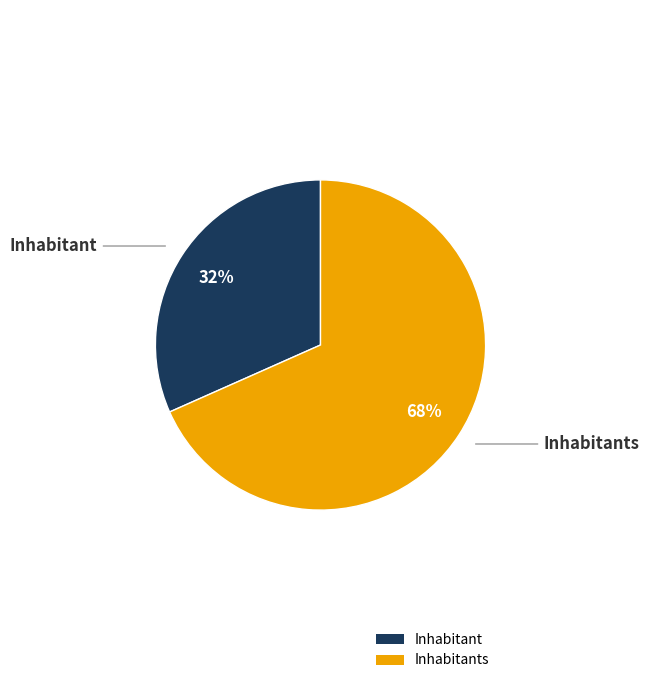

How many segments does this pie chart have?

2